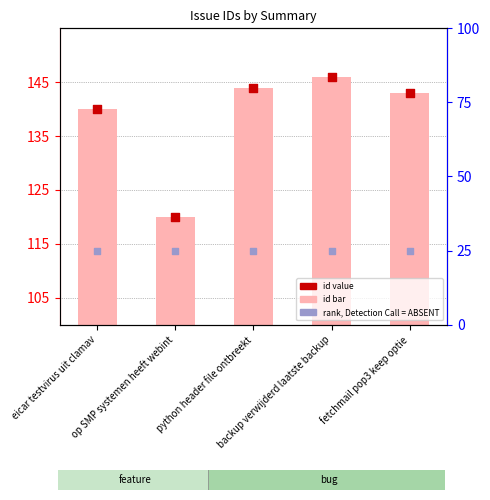

Which series has the widest spread of Y values?

id (bar)